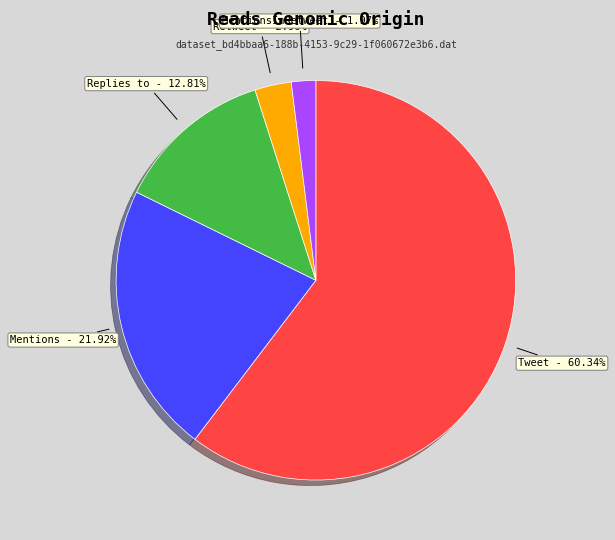

The MentionsInRetweet slice represents 16% of the pie. True or false?

False